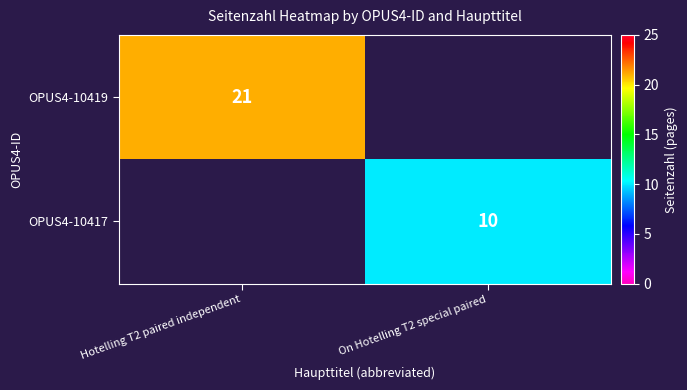

True or false: OPUS4-10419 has a value of 21 at Hotelling T2 paired independent.

True